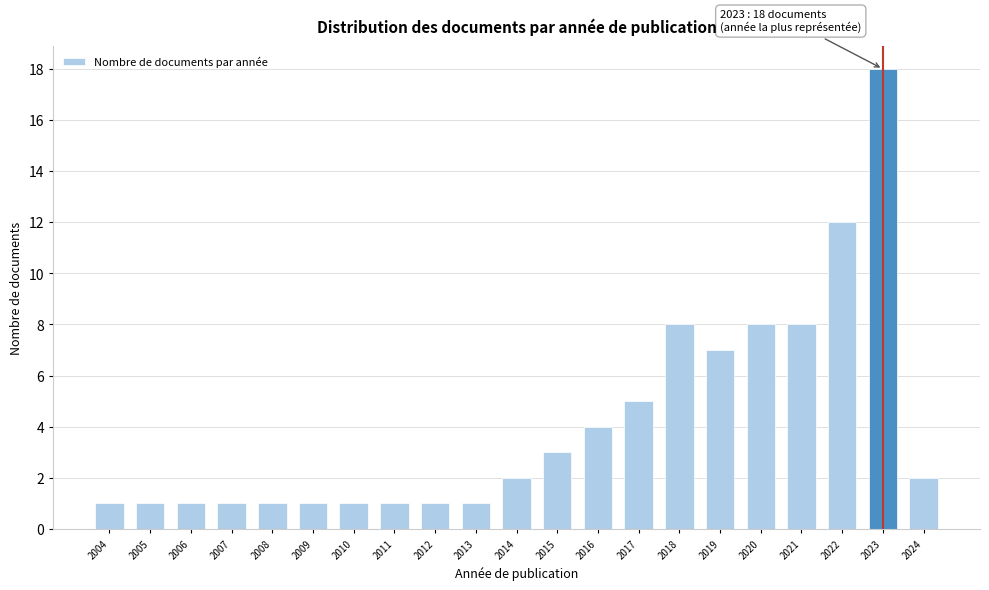

Reading left to right, transcribe all the data shown in this chart.

1	1	1	1	1	1	1	1	1	1	2	3	4	5	8	7	8	8	12	18	2